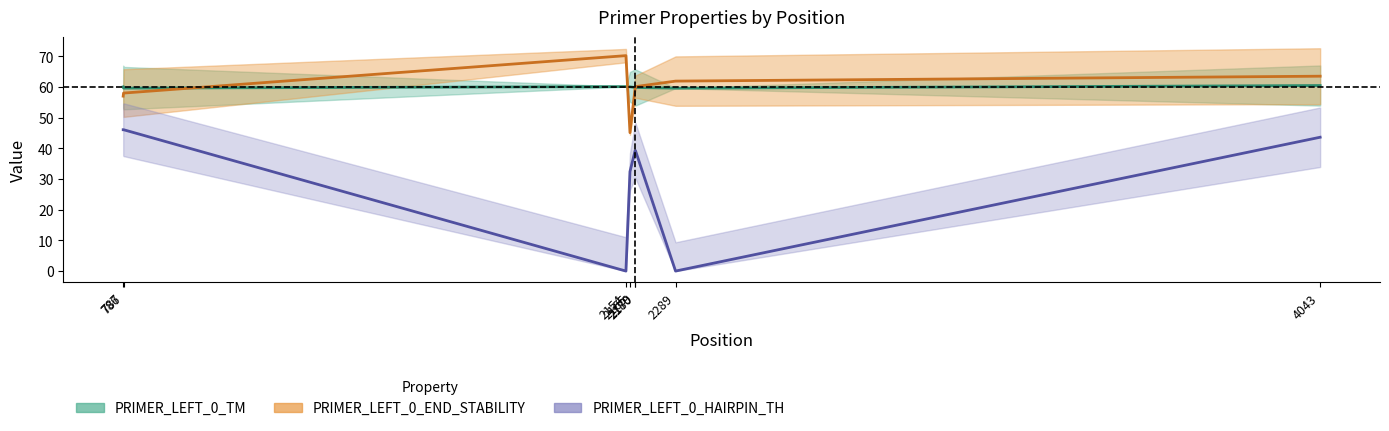

At which label is PRIMER_LEFT_0_HAIRPIN_TH closest to 23?

2165